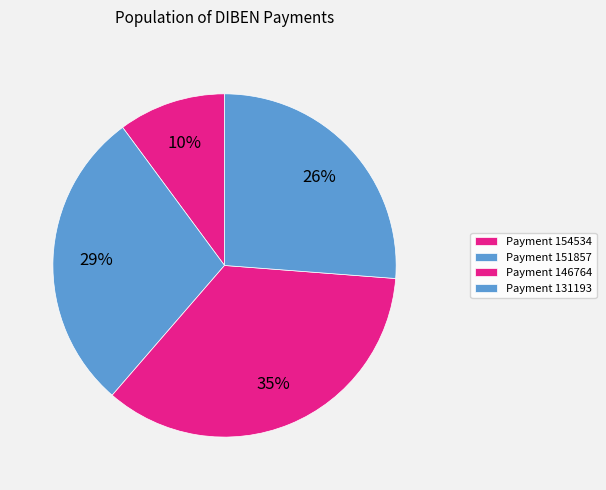

Is there any slice that represents more than half of the pie?

No